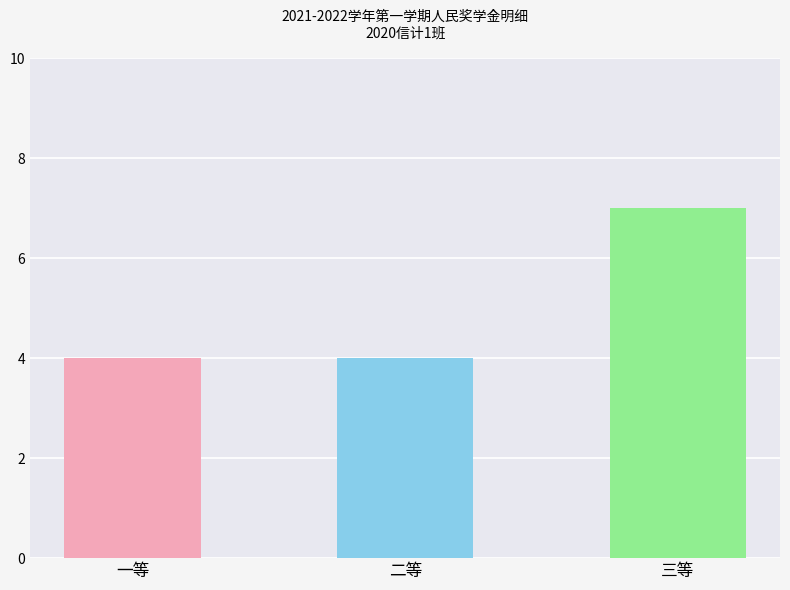

The value at 二等 is 1. True or false?

False